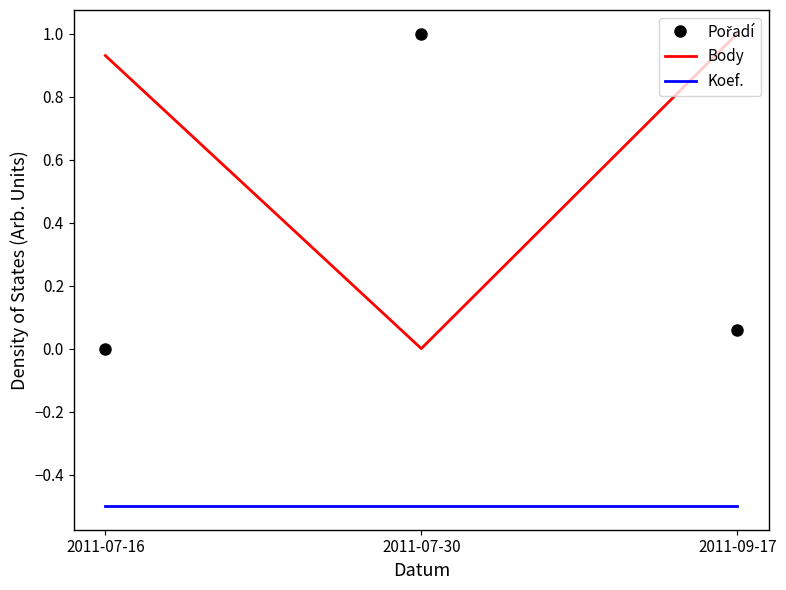

List the labels in order of Body value, largest first.

2011-09-17, 2011-07-16, 2011-07-30